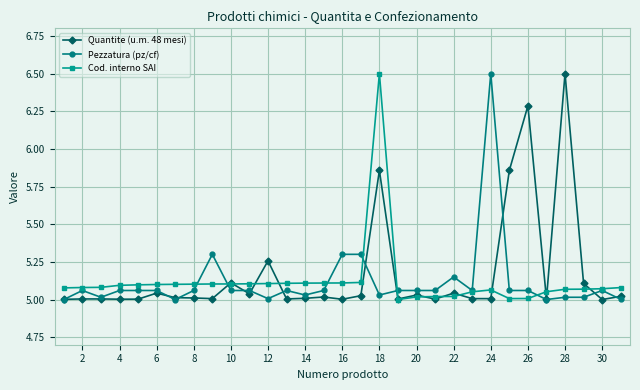

True or false: Cod. interno SAI has more than 1 interior local peaks.

True